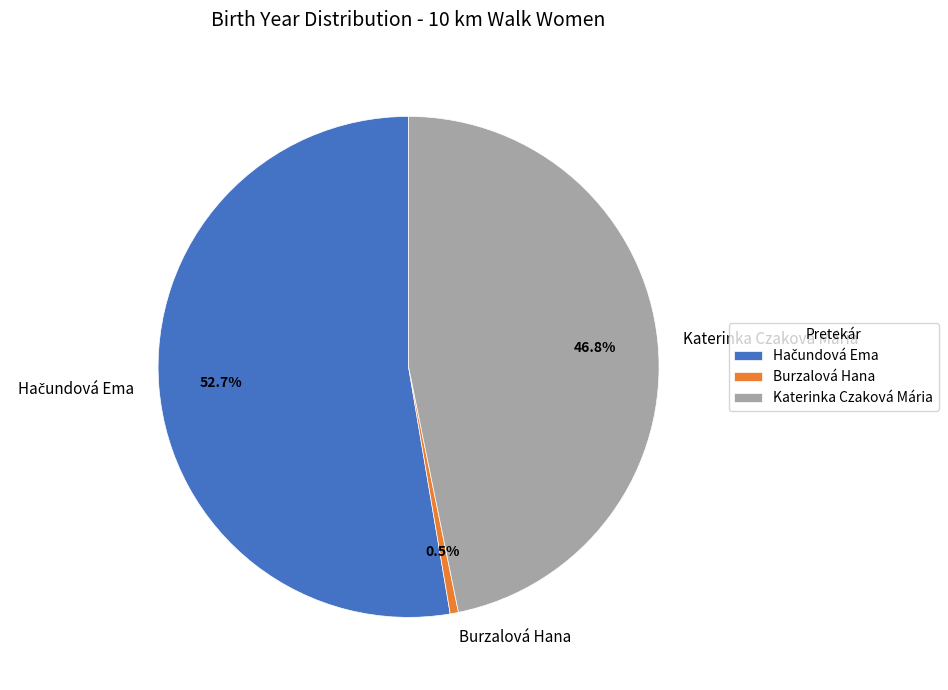

To the nearest percent, what is the average slice percentage?

33%